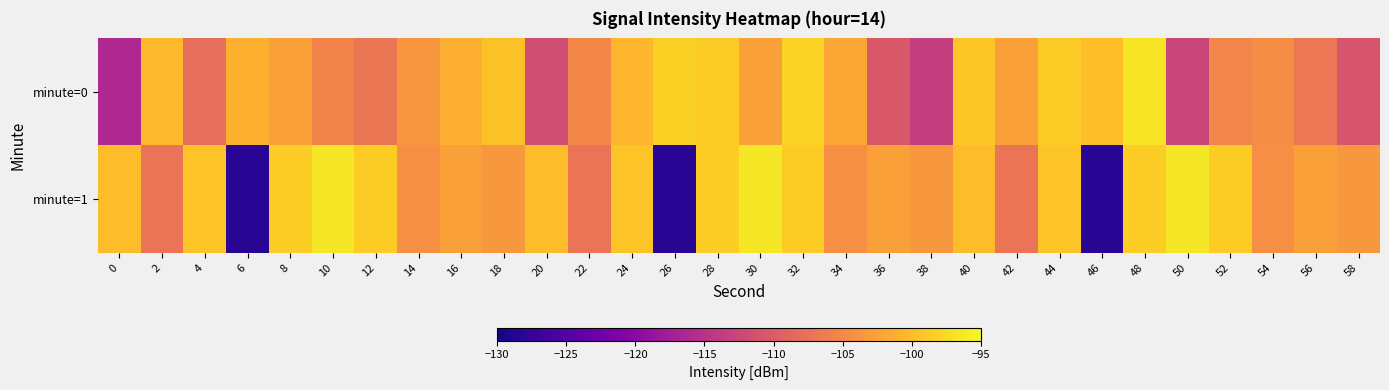

Reading left to right, list all the values displayed in this chart.

minute=0: 0=-116.1	2=-100.3	4=-107.8	6=-101.1	8=-102.6	10=-105.5	12=-106.9	14=-103.5	16=-101.2	18=-99.6	20=-111.7	22=-105.0	24=-100.5	26=-98.4	28=-98.8	30=-102.5	32=-98.0	34=-102.1	36=-110.3	38=-113.3	40=-99.0	42=-102.5	44=-98.8	46=-99.9	48=-96.8	50=-112.7	52=-105.4	54=-104.6	56=-106.9	58=-110.8
minute=1: 0=-100.0	2=-107.0	4=-99.3	6=-128.3	8=-98.4	10=-96.4	12=-98.6	14=-104.3	16=-102.6	18=-103.5	20=-100.0	22=-107.0	24=-99.3	26=-128.3	28=-98.4	30=-96.4	32=-98.6	34=-104.3	36=-102.6	38=-103.5	40=-100.0	42=-107.0	44=-99.3	46=-128.3	48=-98.4	50=-96.4	52=-98.6	54=-104.3	56=-102.6	58=-103.5